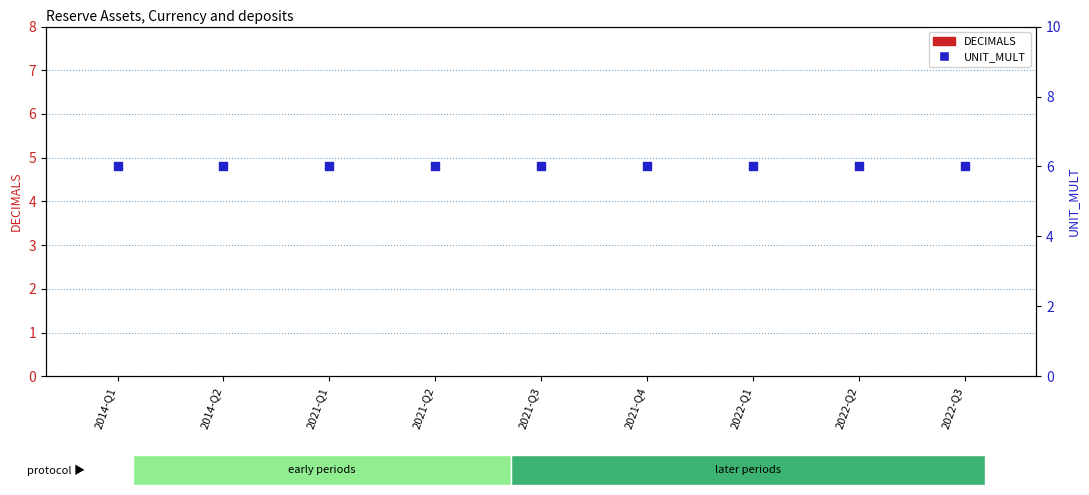

Is the value of UNIT_MULT at 2021-Q2 greater than the value of DECIMALS at 2021-Q2?

Yes